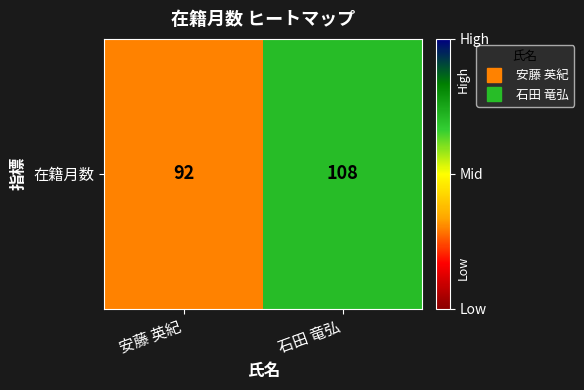

What is the average value?

100